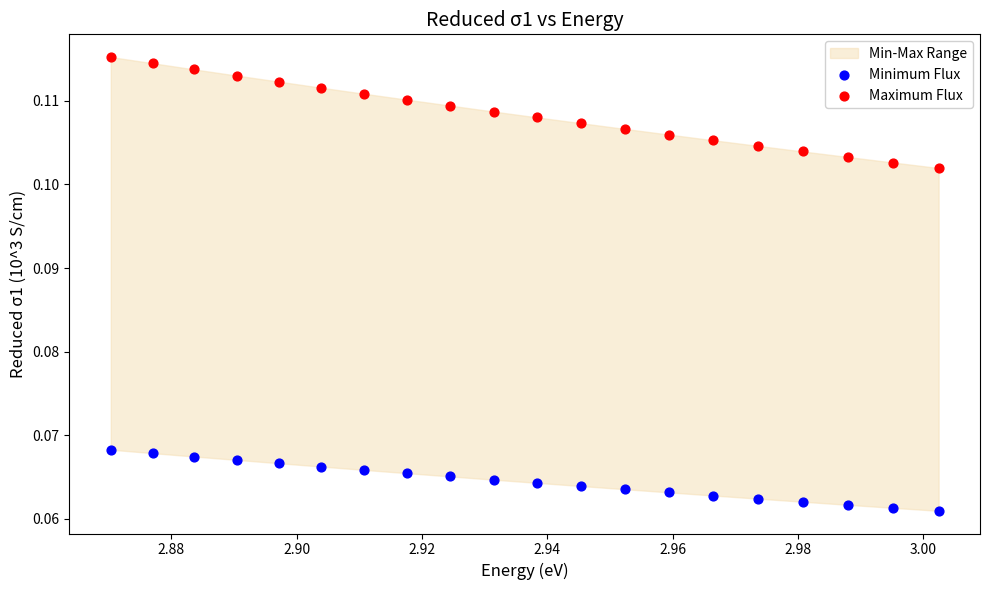

Which series has the largest Y range (max minus min)?

Maximum Flux